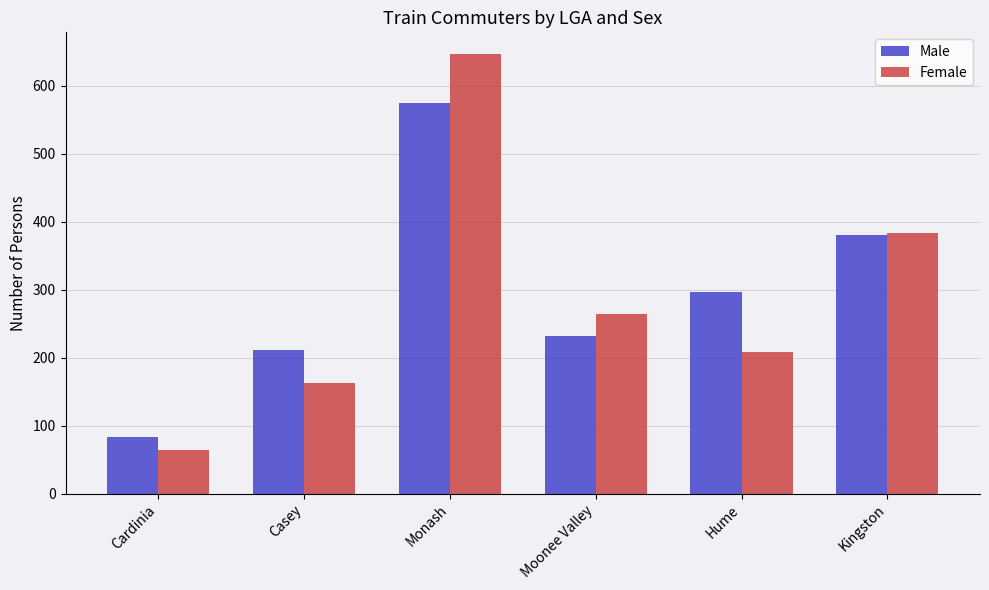

What position from the left is Casey?

2